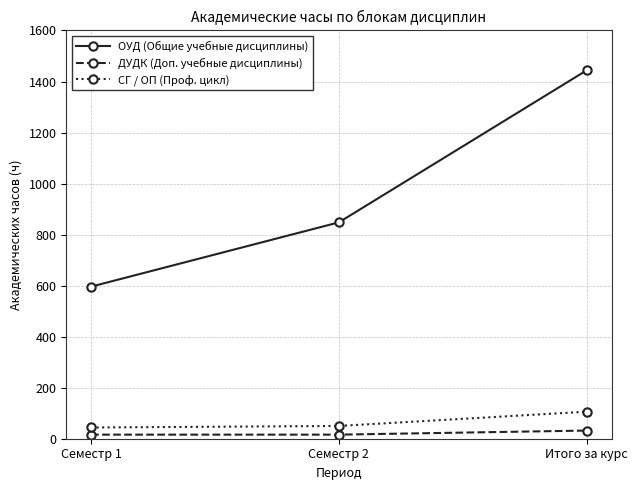

At which label is ОУД (Общие учебные дисциплины) closest to 1020?

Семестр 2